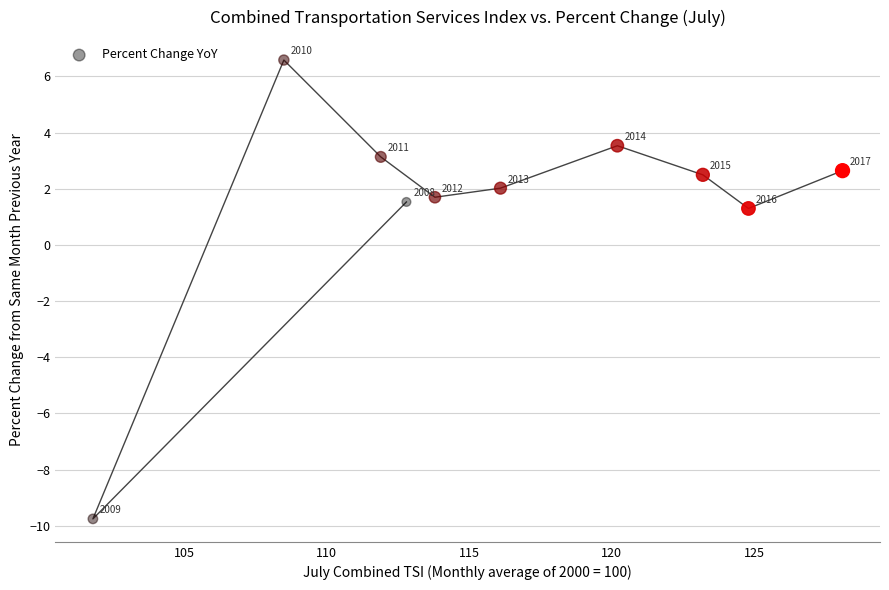

What Y value in the scatter plot is closest to -1?

1.3